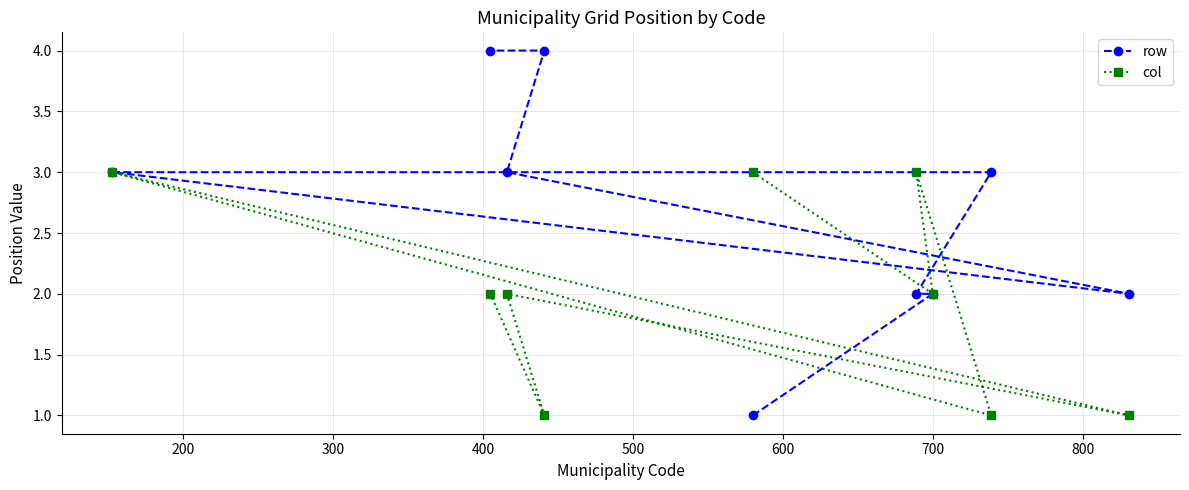

Rank the series by their maximum value, from lowest to highest.

col, row